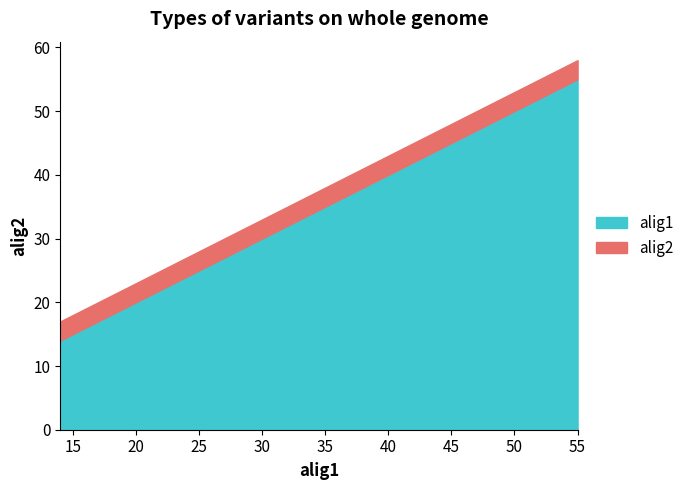

The alig1 series shows 45 at 45. True or false?

True